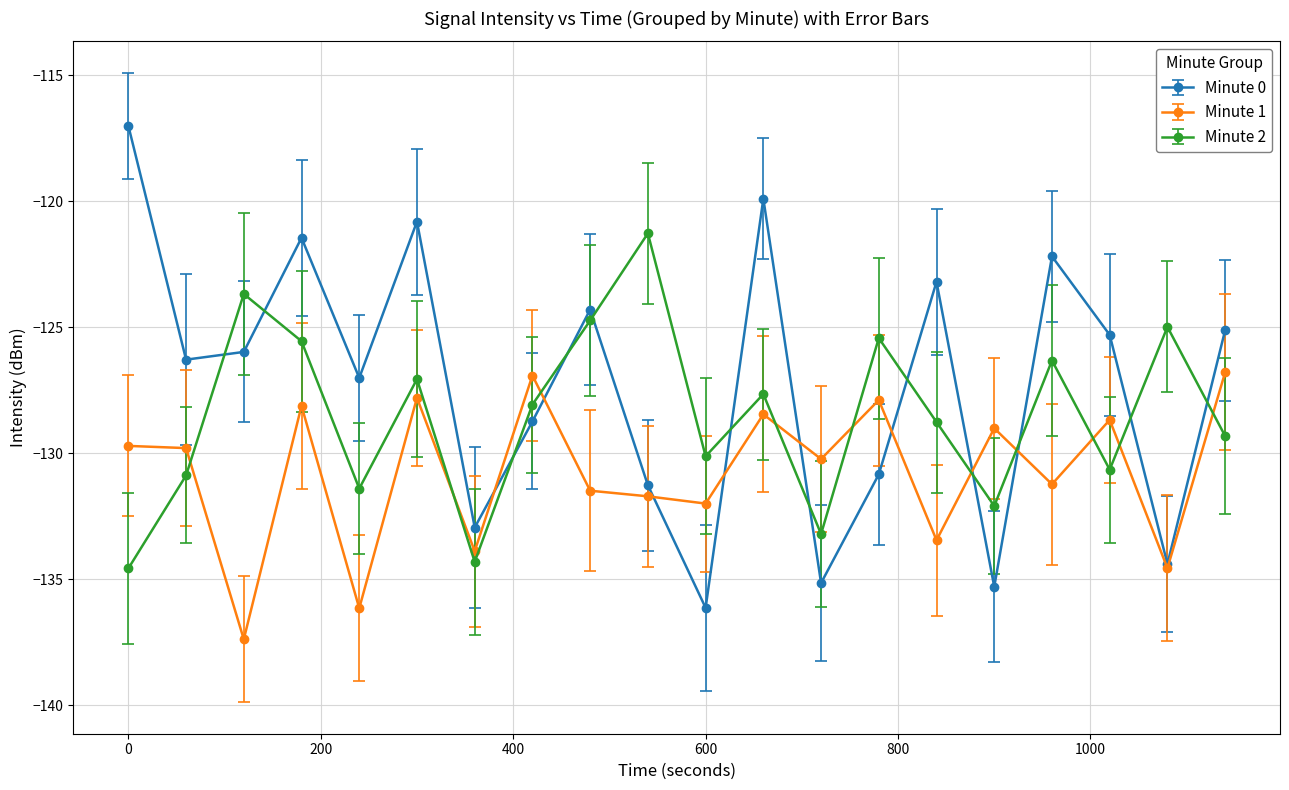

After their last crossing, which series has the higher values: Minute 2 or Minute 1?

Minute 1